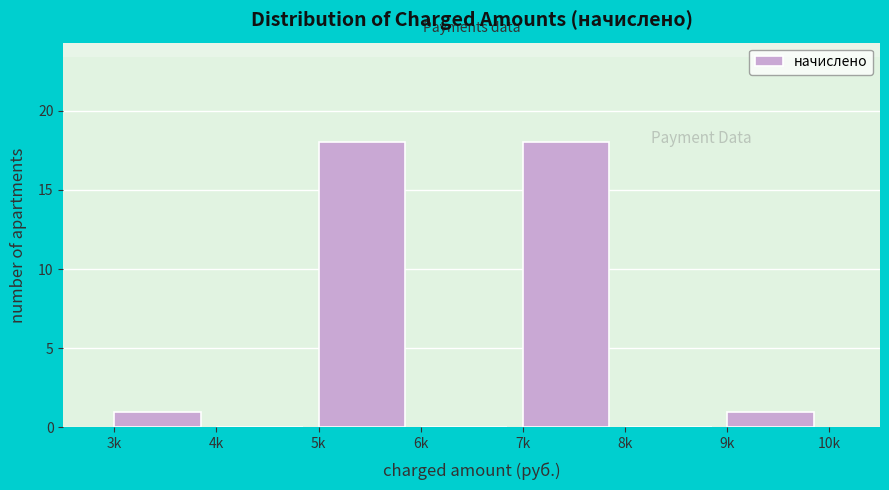

Reading left to right, transcribe all the data shown in this chart.

3k=1	4k=0	5k=18	6k=0	7k=18	8k=0	9k=1